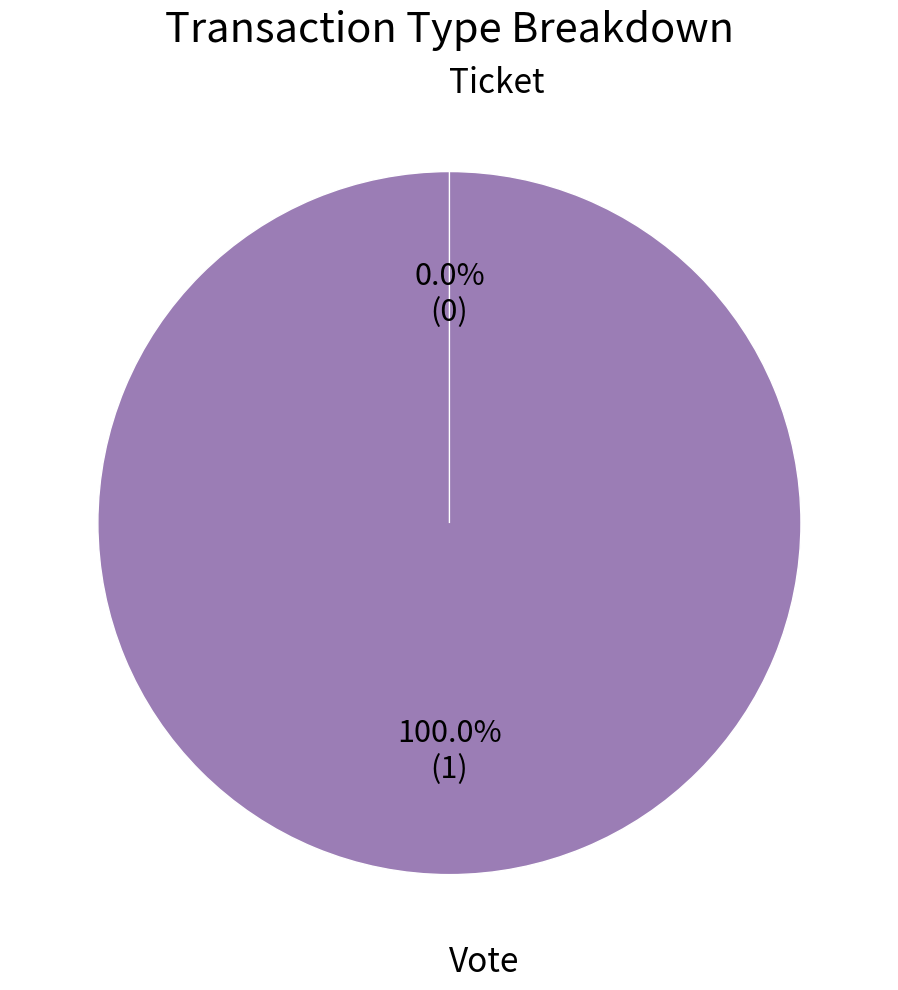

Does Vote account for over 50% of the chart?

Yes